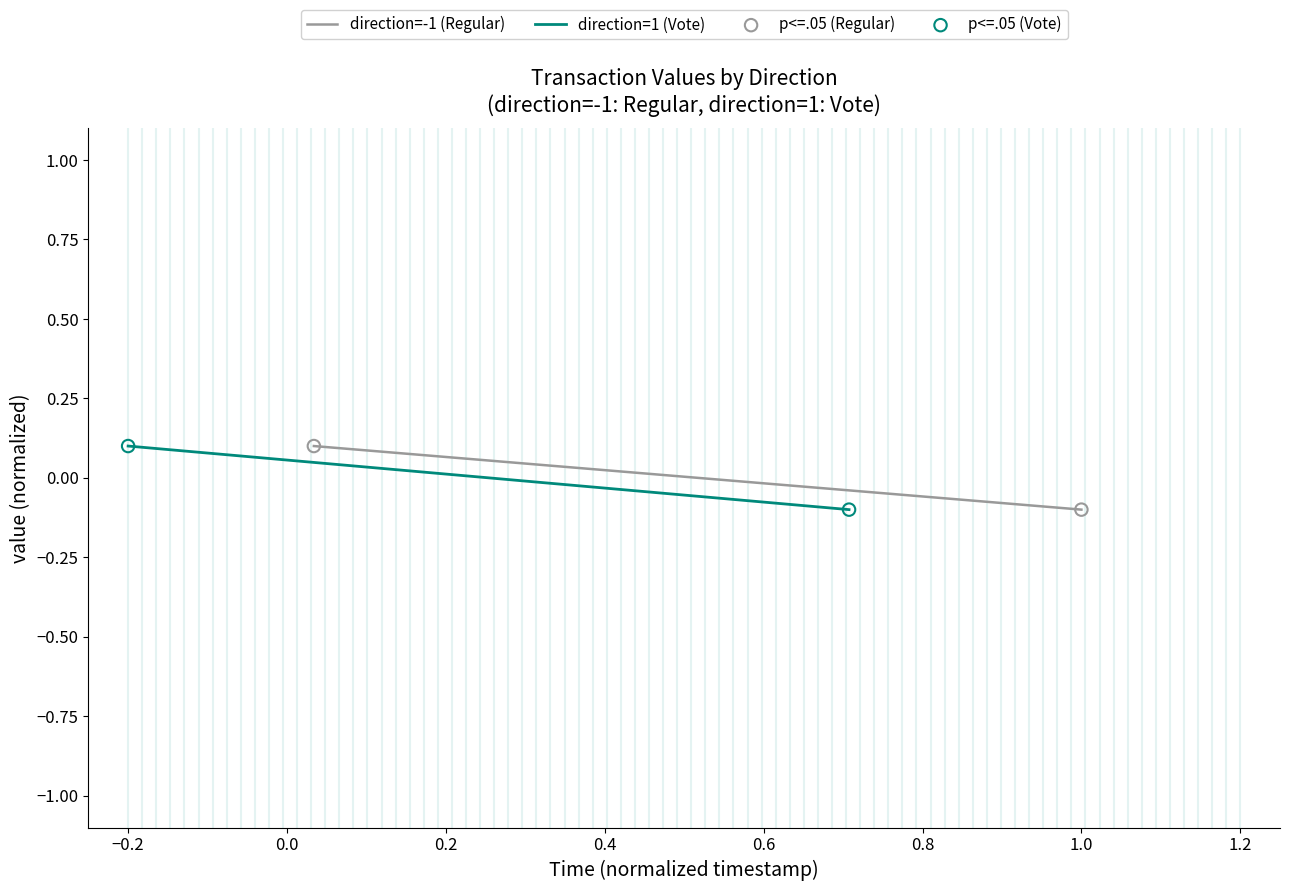

Which series has the widest spread of Y values?

direction=-1 (Regular)